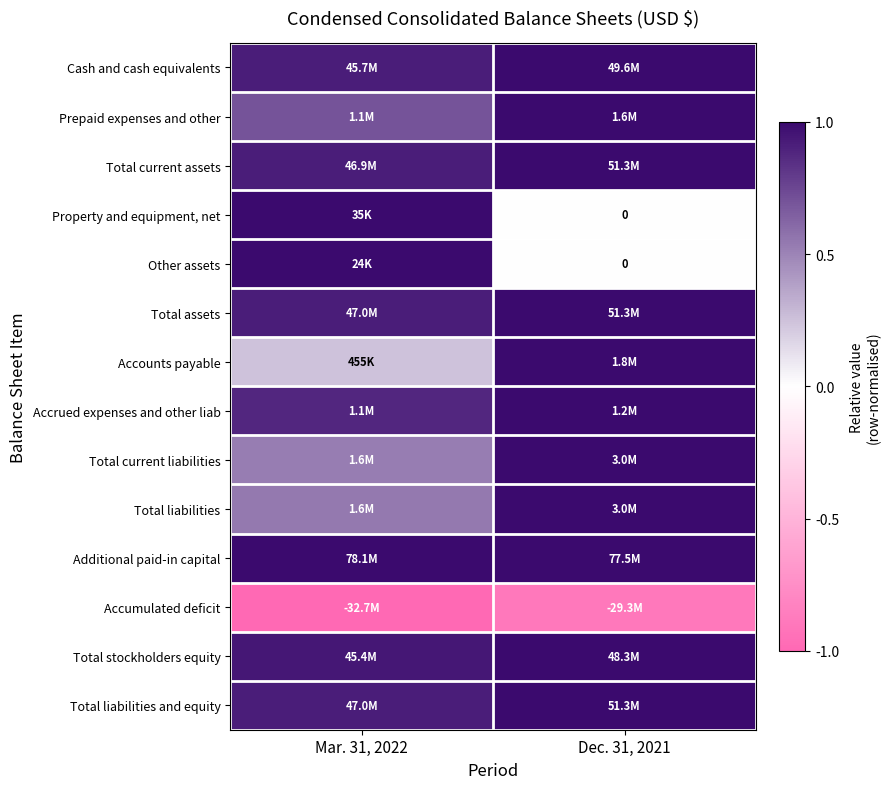

Which category has the highest value in the Total current liabilities series?

Dec. 31, 2021